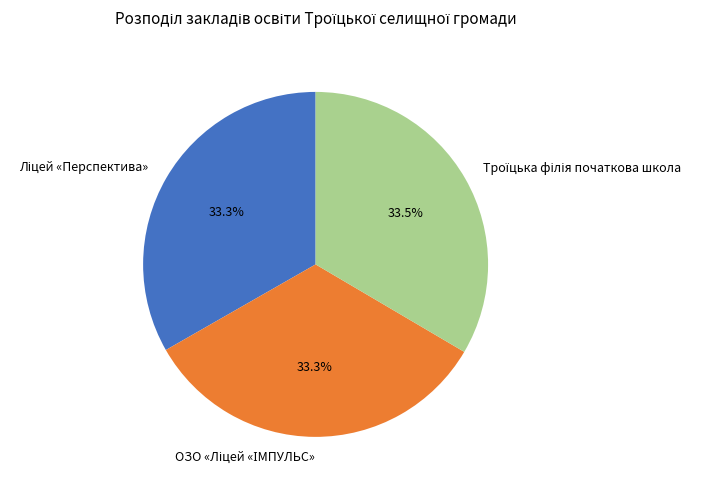

How many slices are in this pie chart?

3